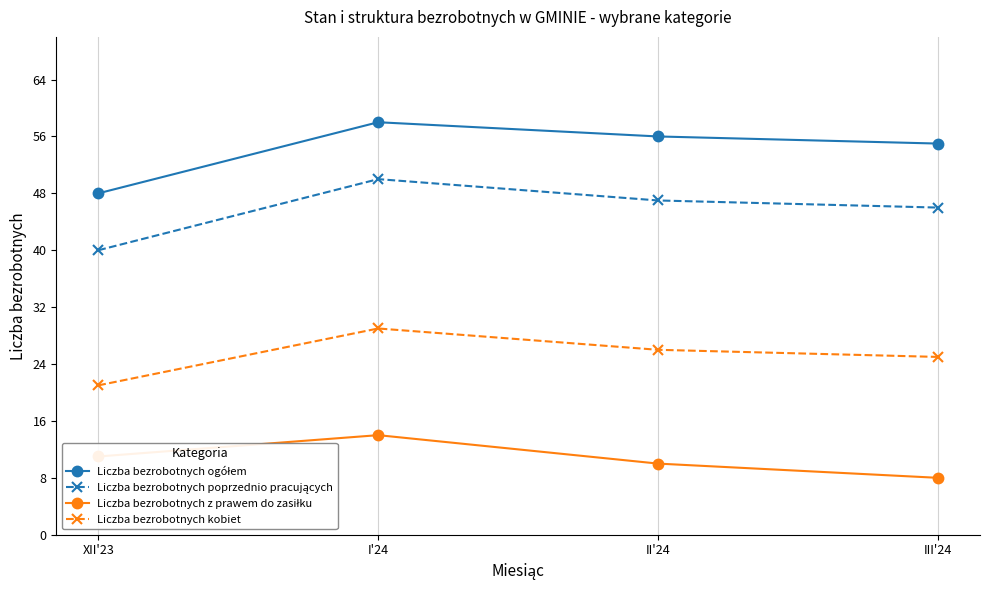

Which label corresponds to the largest value in the chart?

I'24